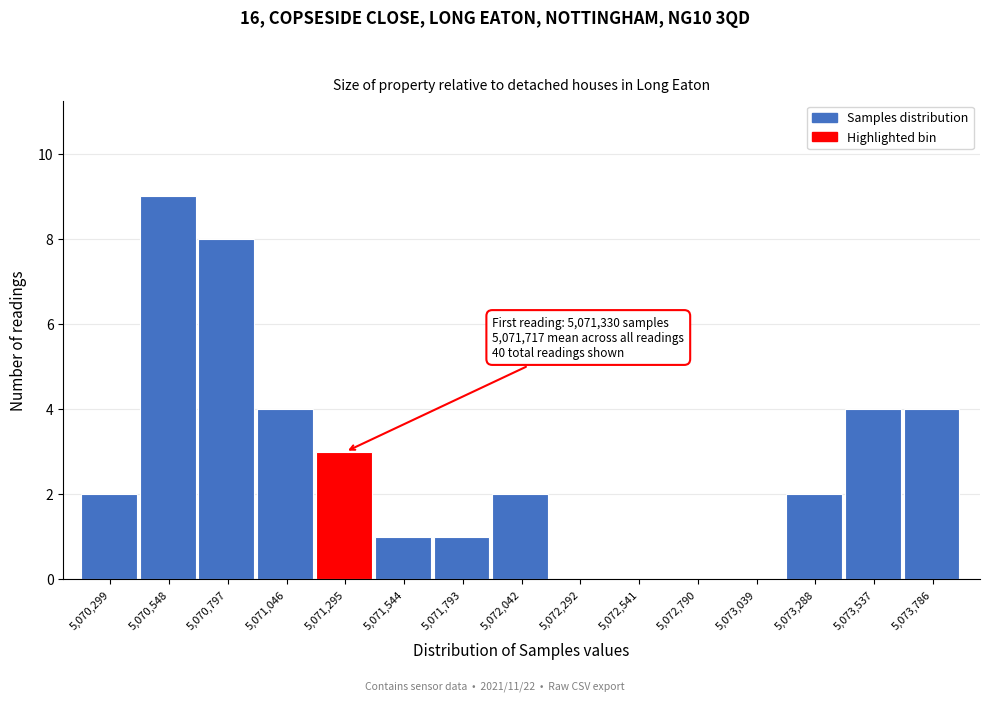

Reading left to right, transcribe all the data shown in this chart.

5,070,299=2	5,070,548=9	5,070,797=8	5,071,046=4	5,071,295=3	5,071,544=1	5,071,793=1	5,072,042=2	5,072,292=0	5,072,541=0	5,072,790=0	5,073,039=0	5,073,288=2	5,073,537=4	5,073,786=4